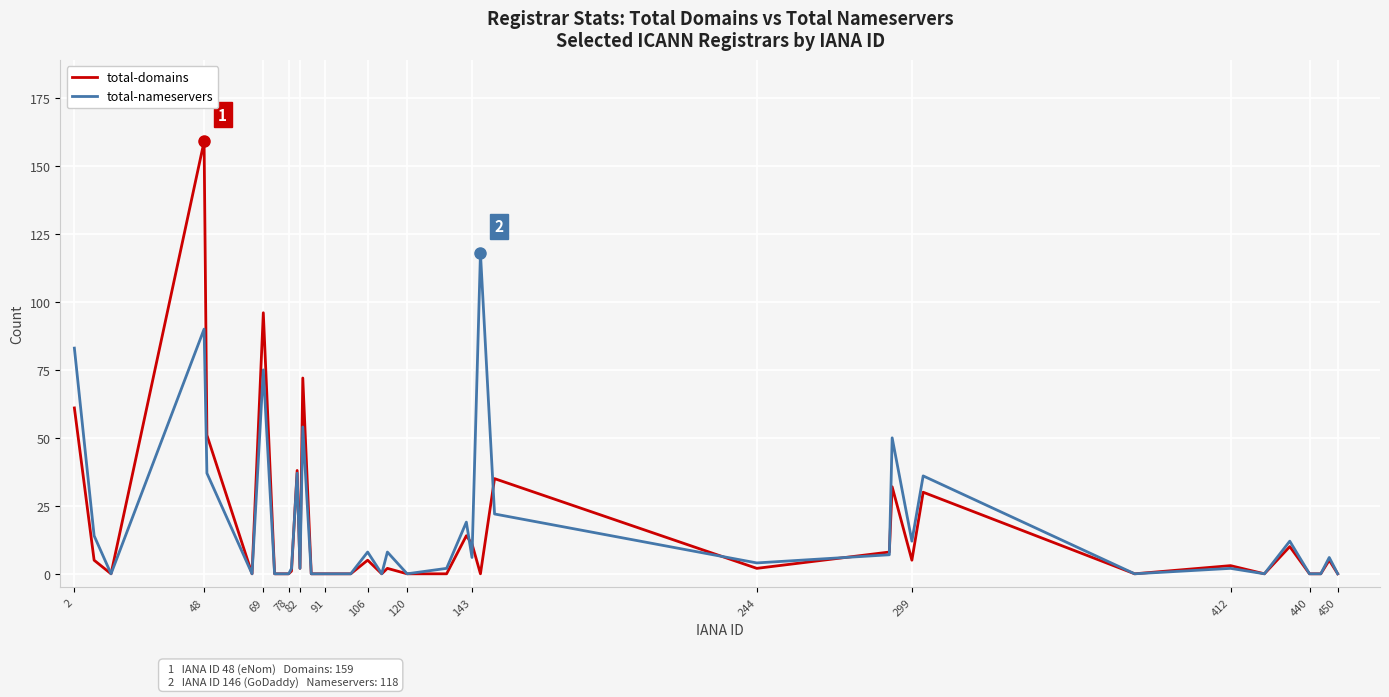

How many distinct data groups are displayed?

2